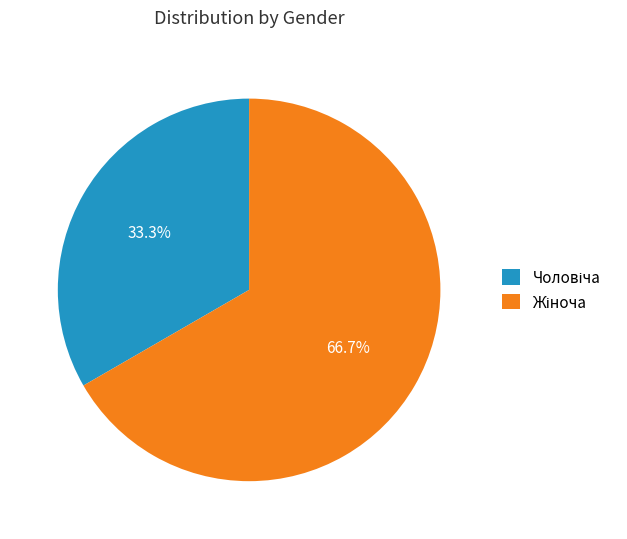

Is there a majority slice in this chart?

Yes